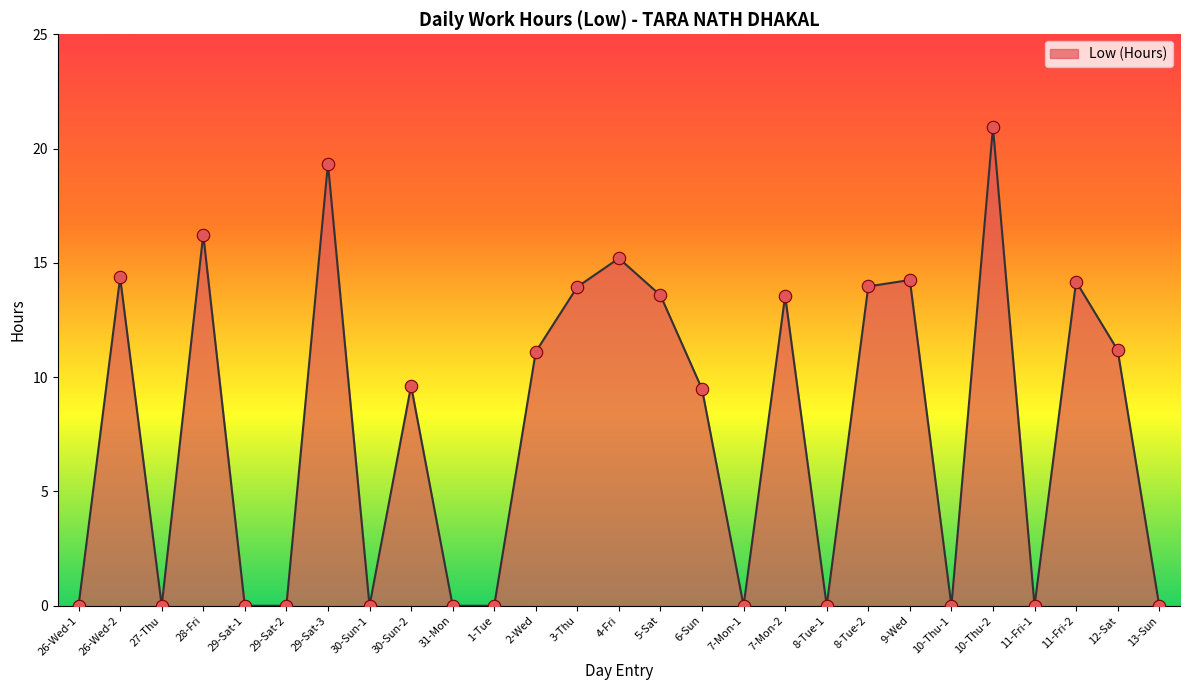

What is the change in value from 2-Wed to 6-Sun?

-1.6